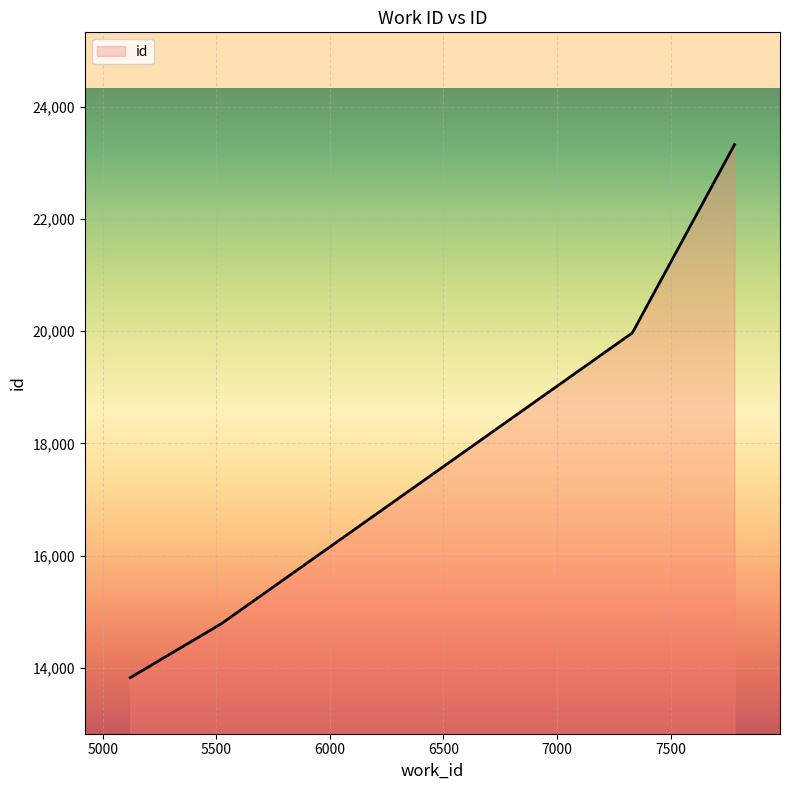

True or false: there are more than 0 points higher than both neighbors.

False